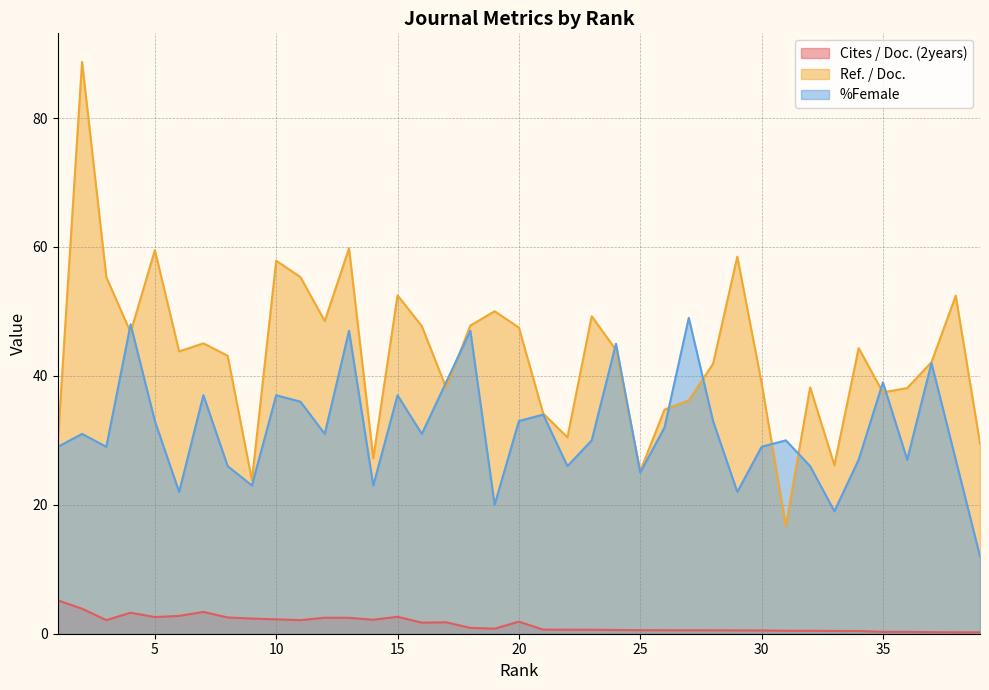

Which series has the widest spread of values?

Ref. / Doc.